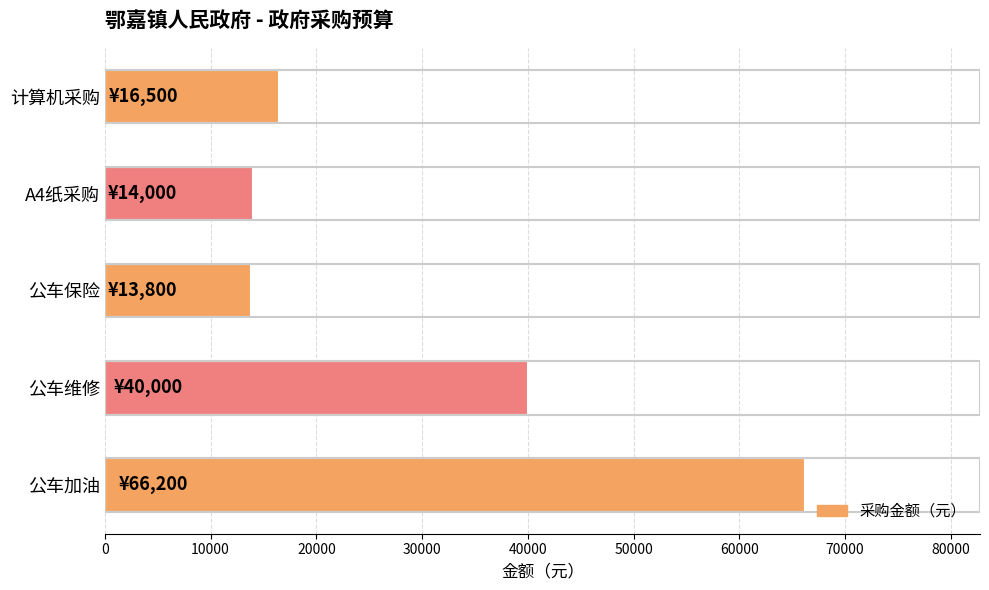

The value at A4纸采购 is 14000. True or false?

True